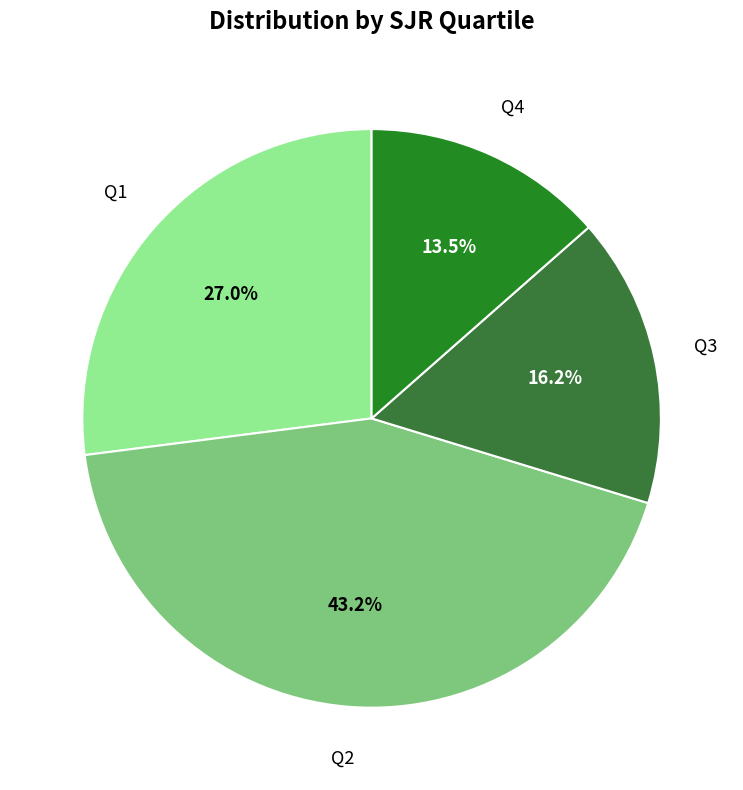

Which category has the smallest portion of the pie?

Q4